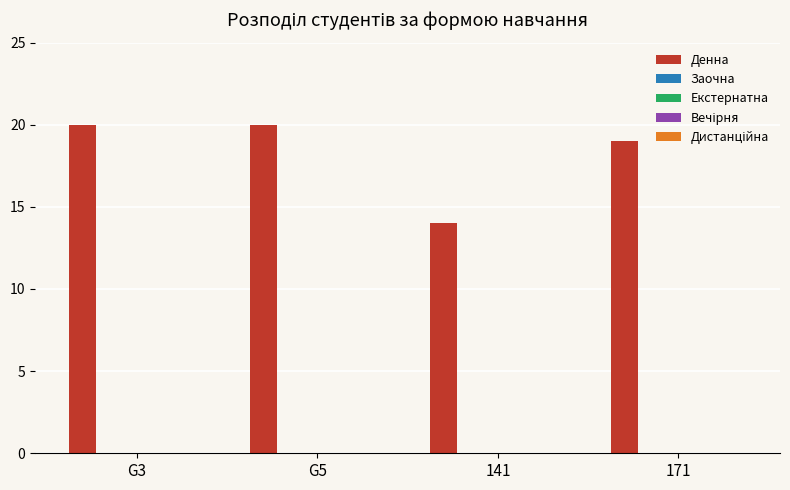

What is the minimum value shown in the chart?

14